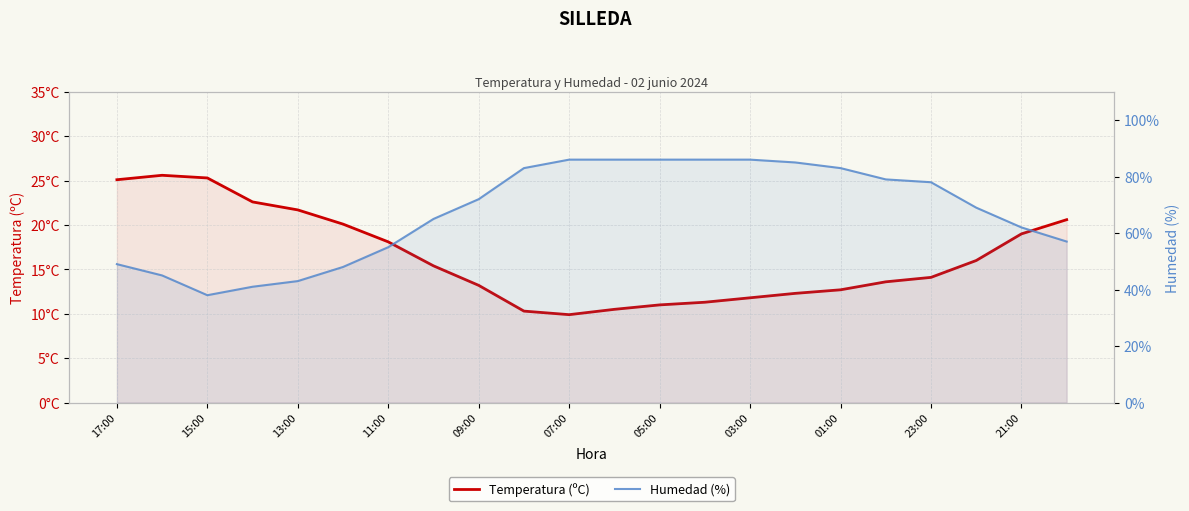

What is the sum of all Humedad (%) values?

1482.0